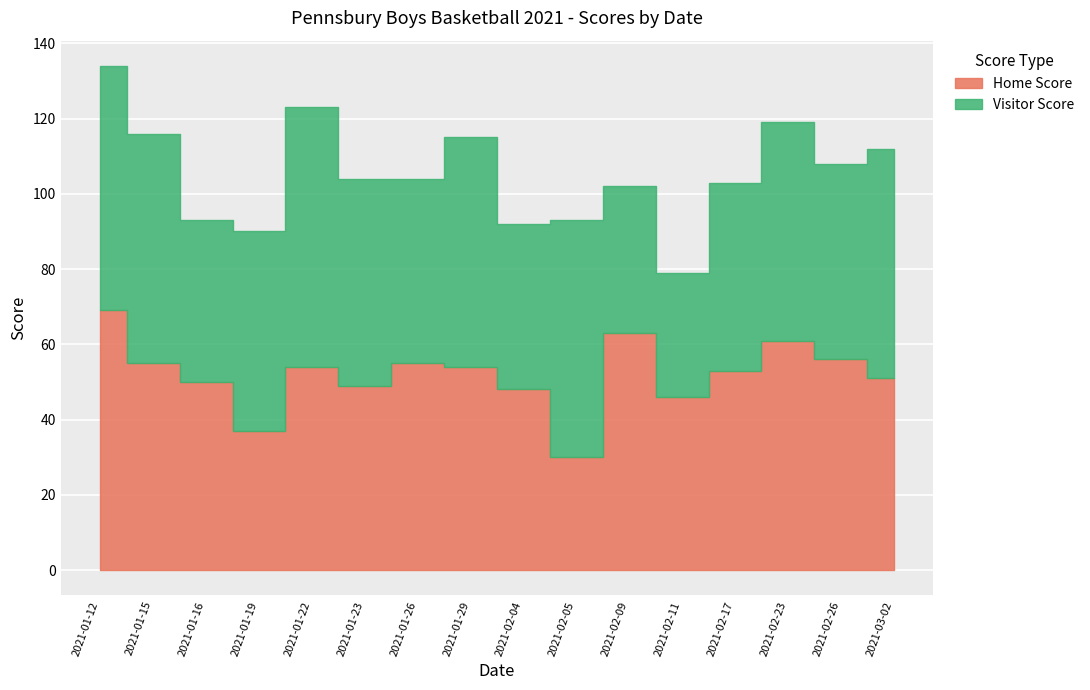

What is the sum of all Home Score values?

831